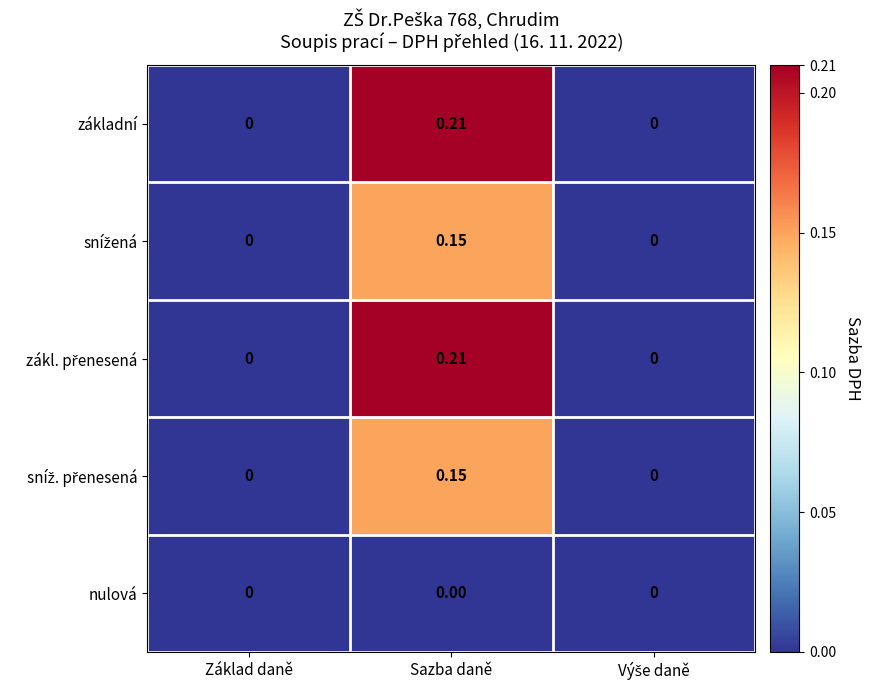

At which category is the sum across all series the highest?

Sazba daně